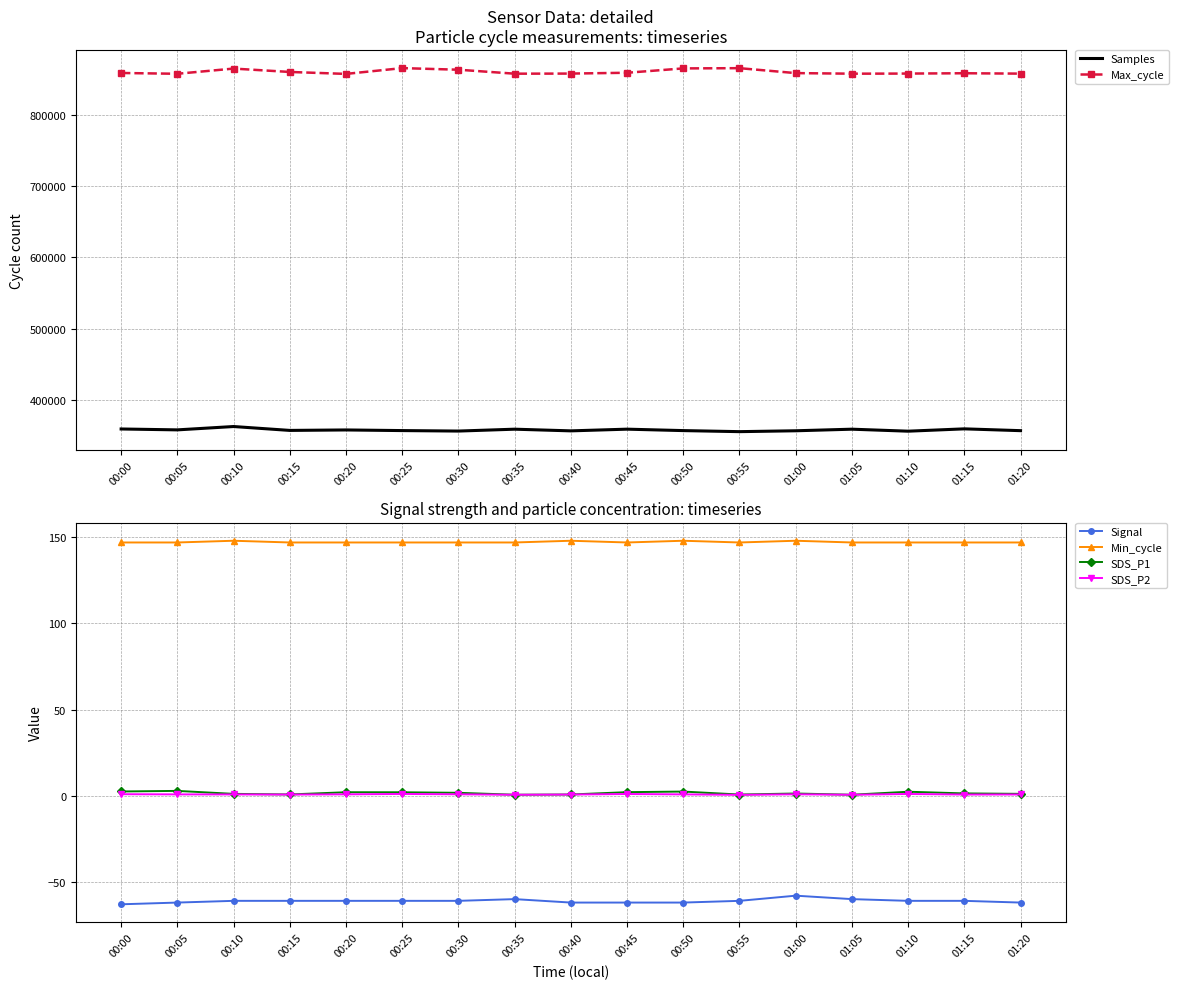

True or false: Min_cycle and Max_cycle cross at least once.

False